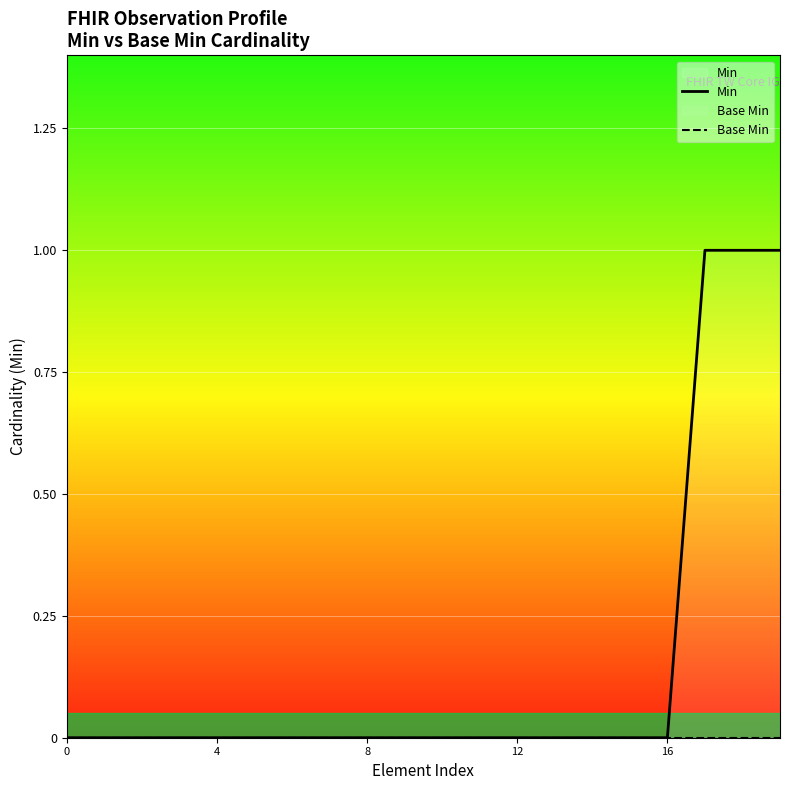

True or false: Min and Base Min intersect in this chart.

False